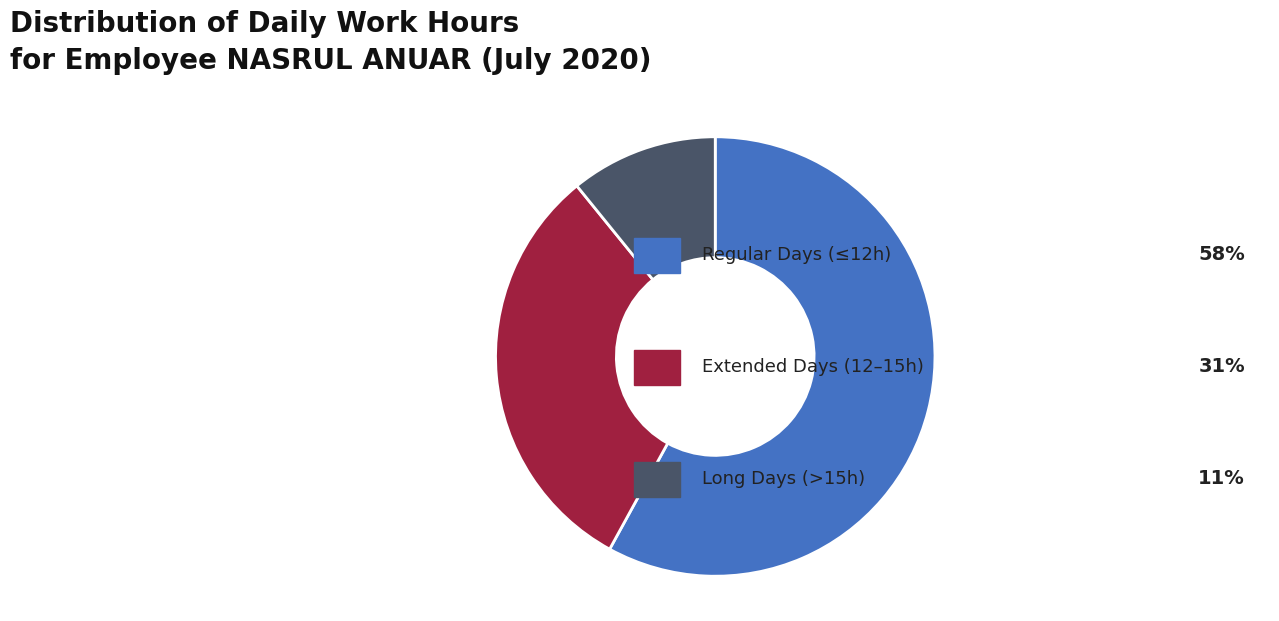

Is there any slice that represents more than half of the pie?

Yes